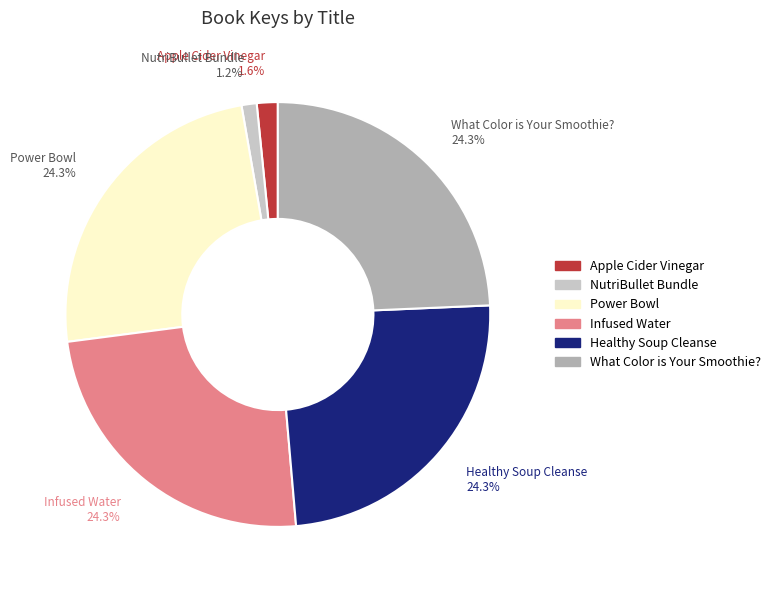

Which has a higher value, Healthy Soup Cleanse or Apple Cider Vinegar?

Healthy Soup Cleanse